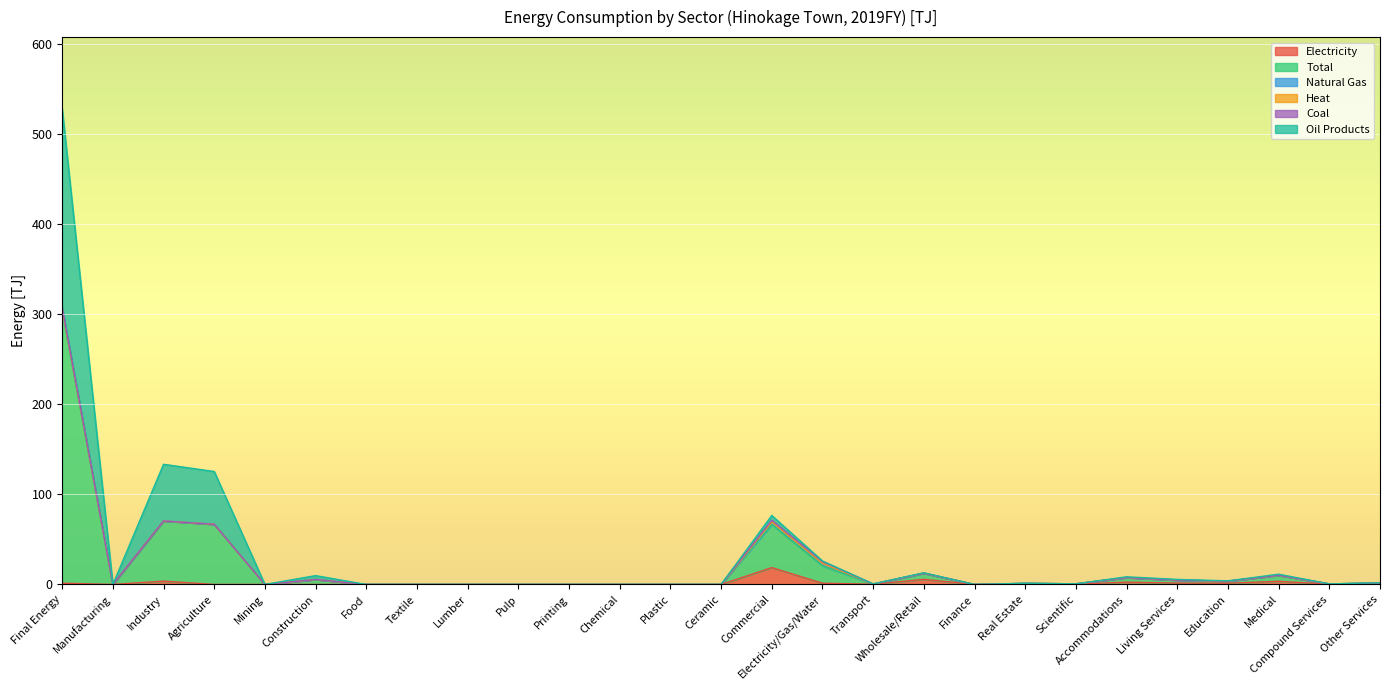

What is the approximate value of Coal at Commercial?

1.8